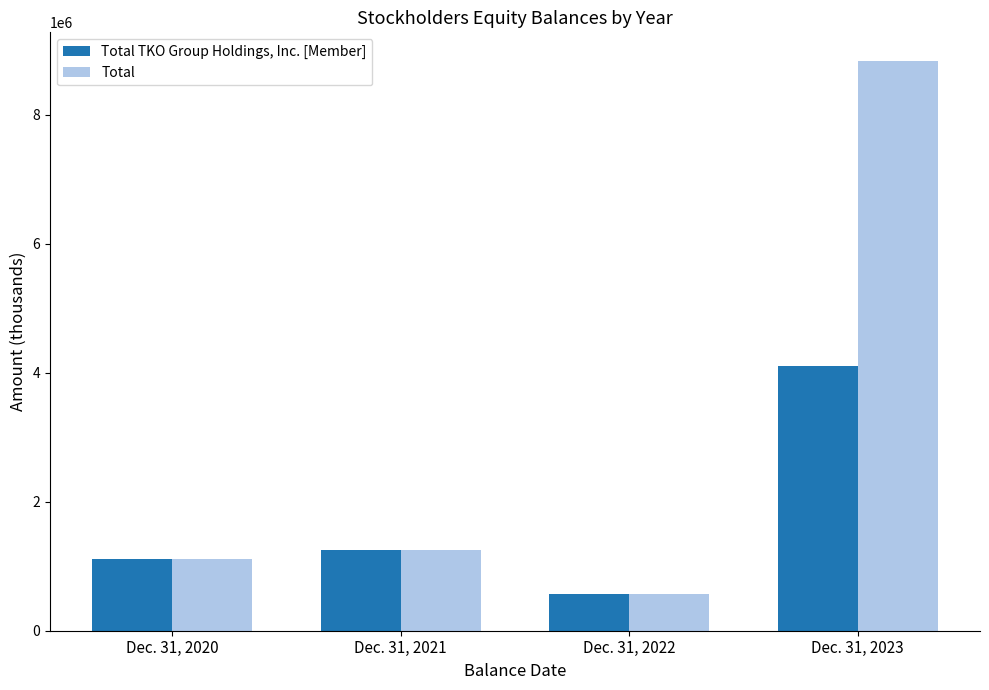

What value does the Total series have at Dec. 31, 2023, to the nearest 50?

8838950